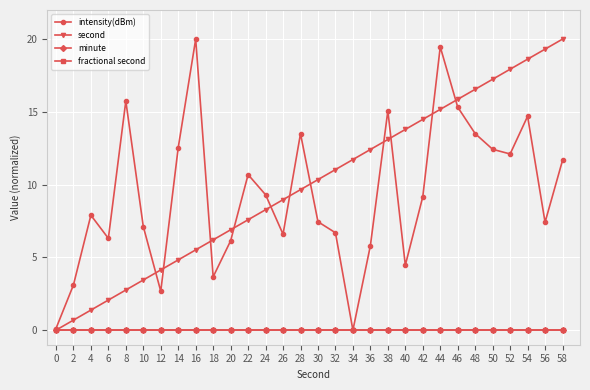

True or false: fractional second has more than 0 interior local peaks.

False